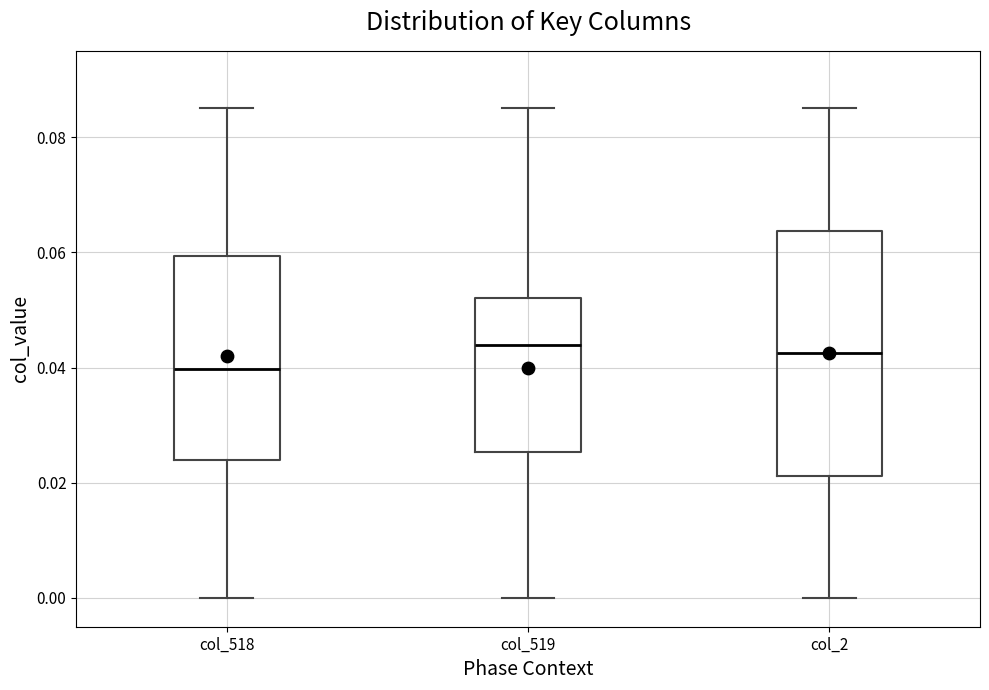

Reading left to right, read every box against the y-axis: the position of its median line, the range the box covers, and the ends of its whiskers. The values are not printed on the chart, so give them approximately, as read against the axis.

col_518: median 0.040, box 0.024 to 0.060, whiskers 0.000 to 0.086
col_519: median 0.044, box 0.026 to 0.052, whiskers 0.000 to 0.086
col_2: median 0.042, box 0.022 to 0.064, whiskers 0.000 to 0.086